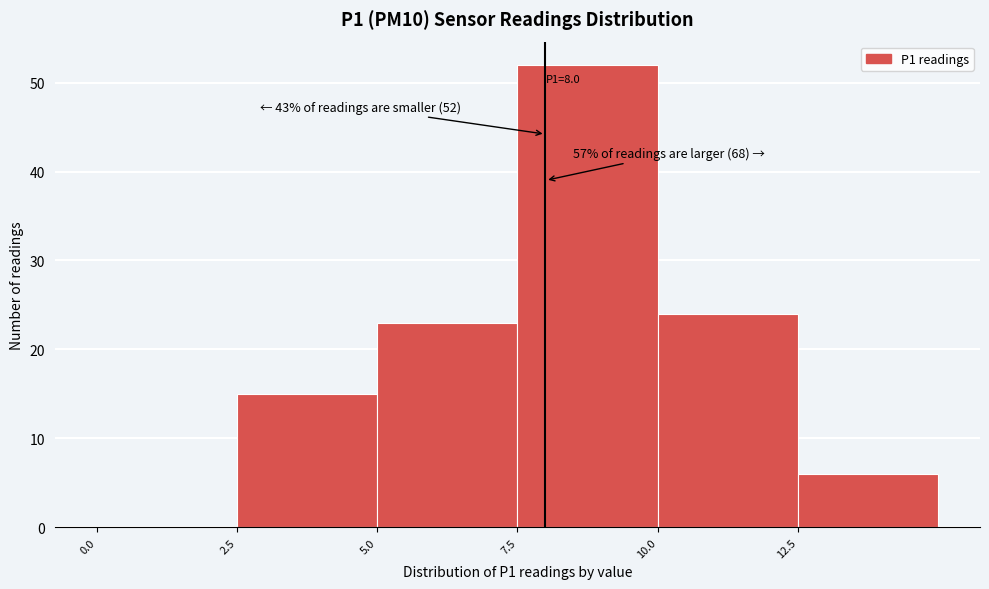

Over which range of the x-axis is the bar tallest?

7.5 to 10.0